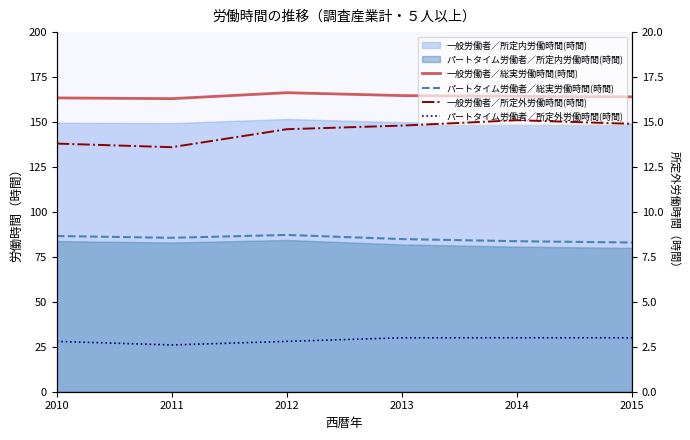

What is the difference between the second highest and second lowest values in the パートタイム労働者／総実労働時間(時間) series?

2.9